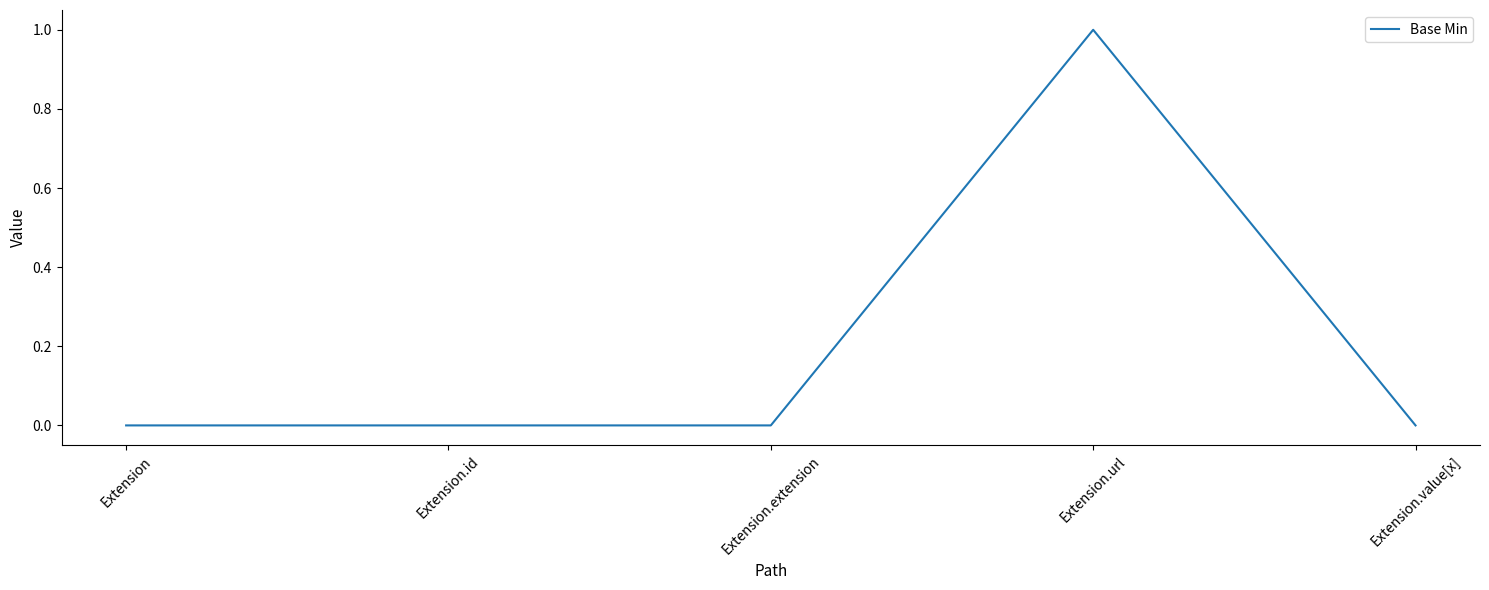

How many values are between 0 and 1?

5